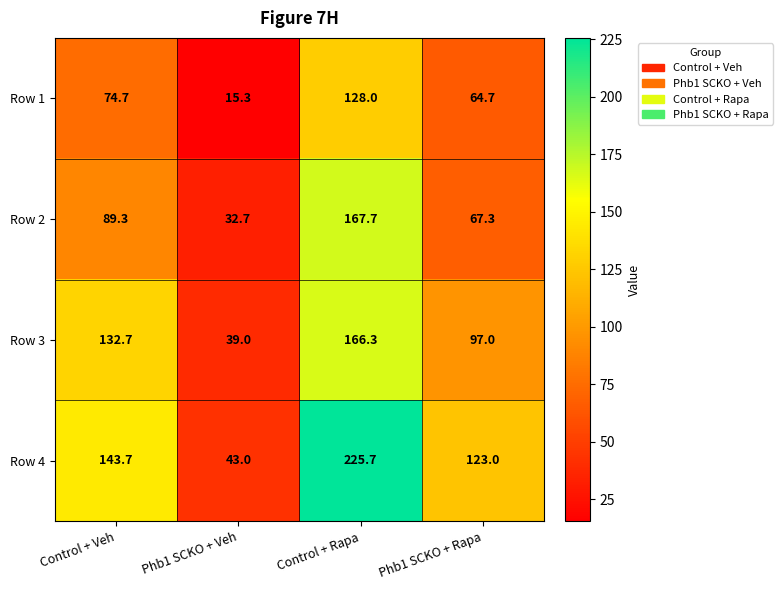

Count the number of categories in the chart.

4